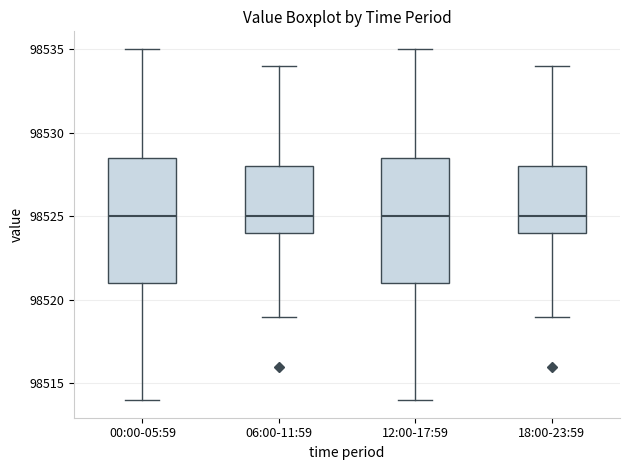

Where is the upper edge of the box for 06:00-11:59 on the y-axis? The values are not printed on the chart, so give them approximately, as read against the axis.

98528.0